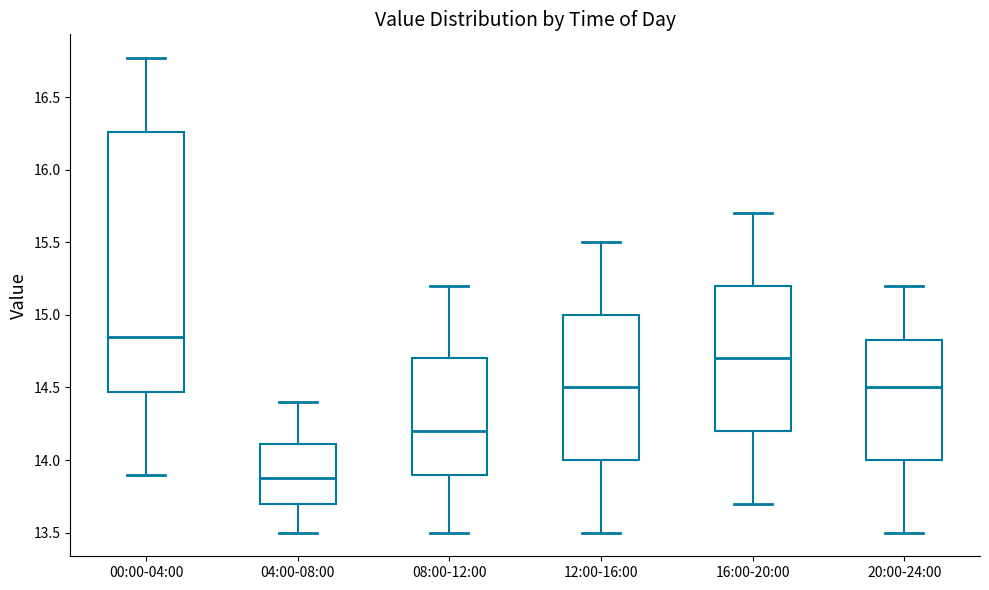

Where does the lower whisker of the box for 08:00-12:00 end on the y-axis? The values are not printed on the chart, so give them approximately, as read against the axis.

13.50